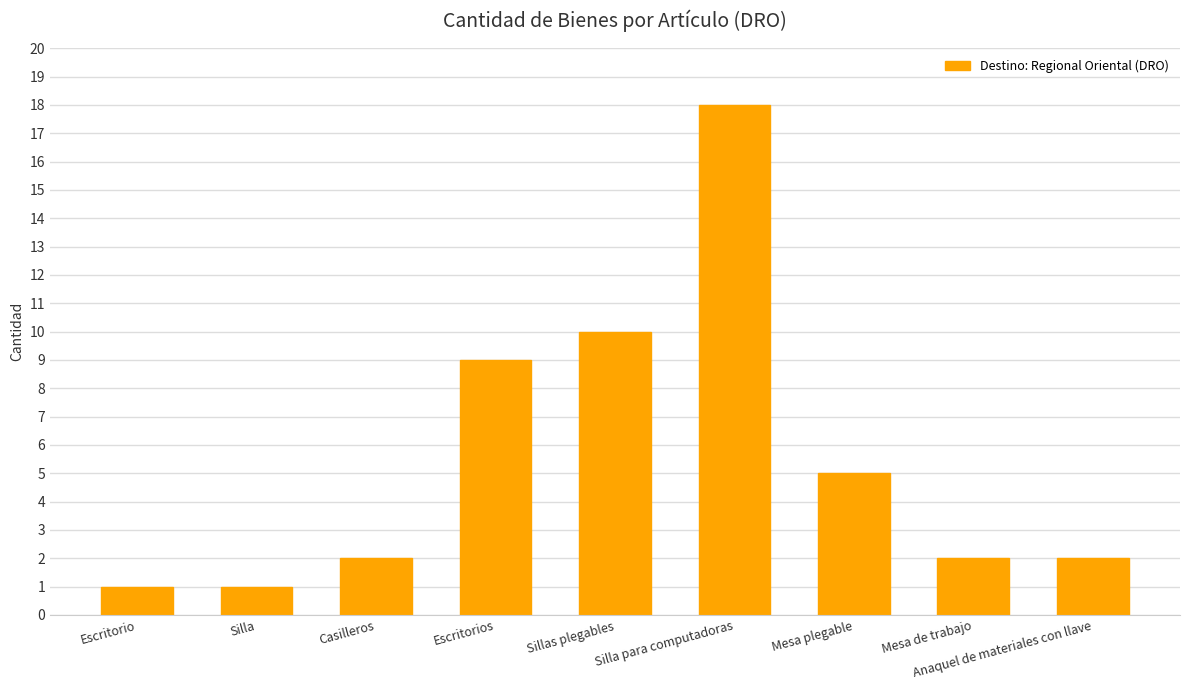

Approximately how many times larger is the value at Casilleros compared to Anaquel de materiales con llave?

1.0